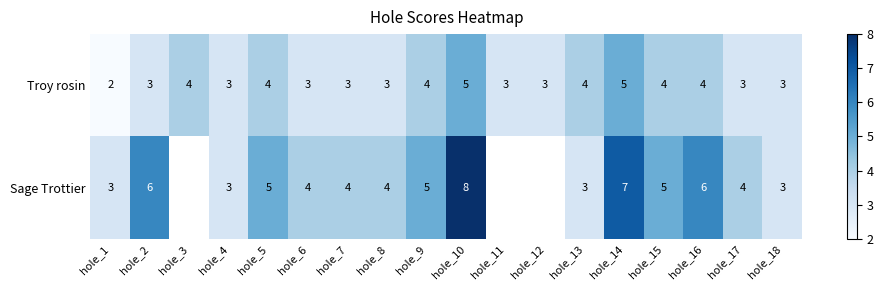

Is the value of Troy rosin at hole_7 greater than the value of Sage Trottier at hole_16?

No